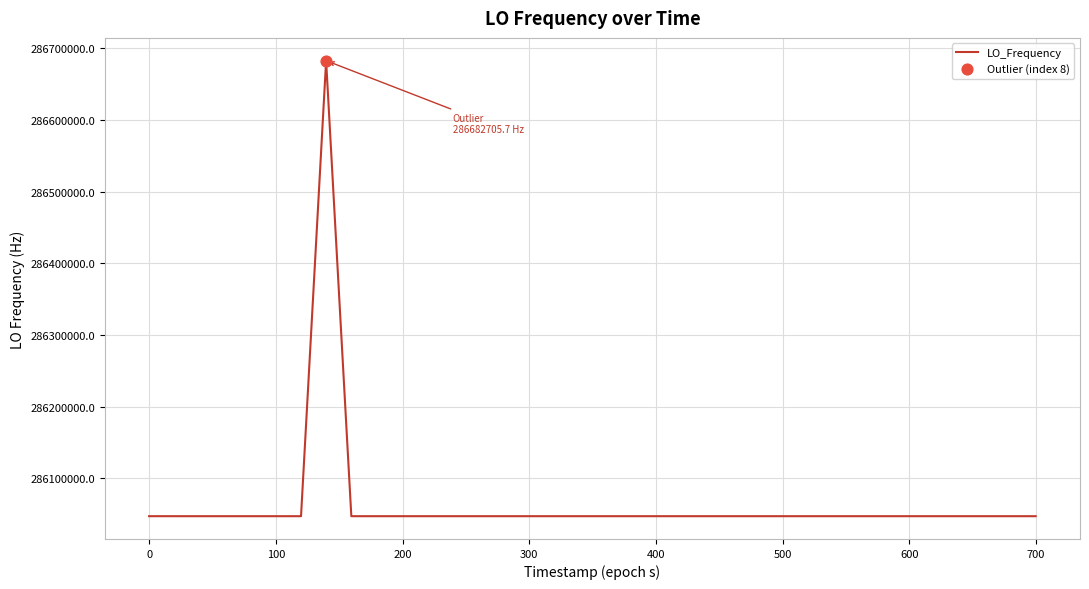

What is the difference between the maximum and minimum values?

635709.2